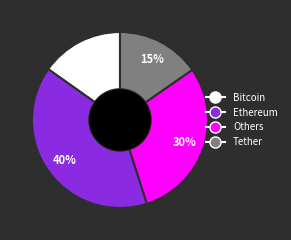

Is there any slice that represents more than half of the pie?

No